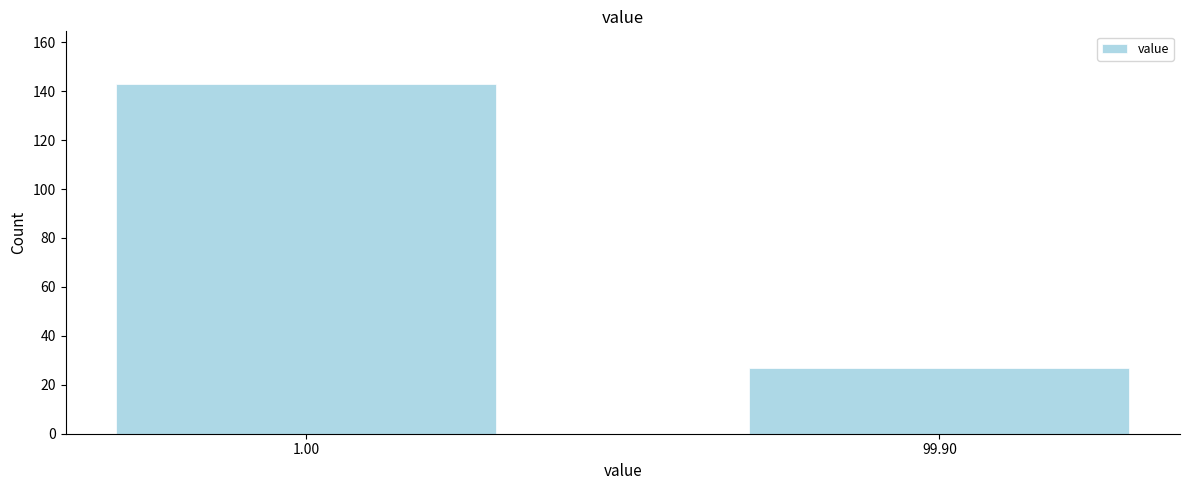

Reading right to left, what are all the values shown in this chart?

27	143